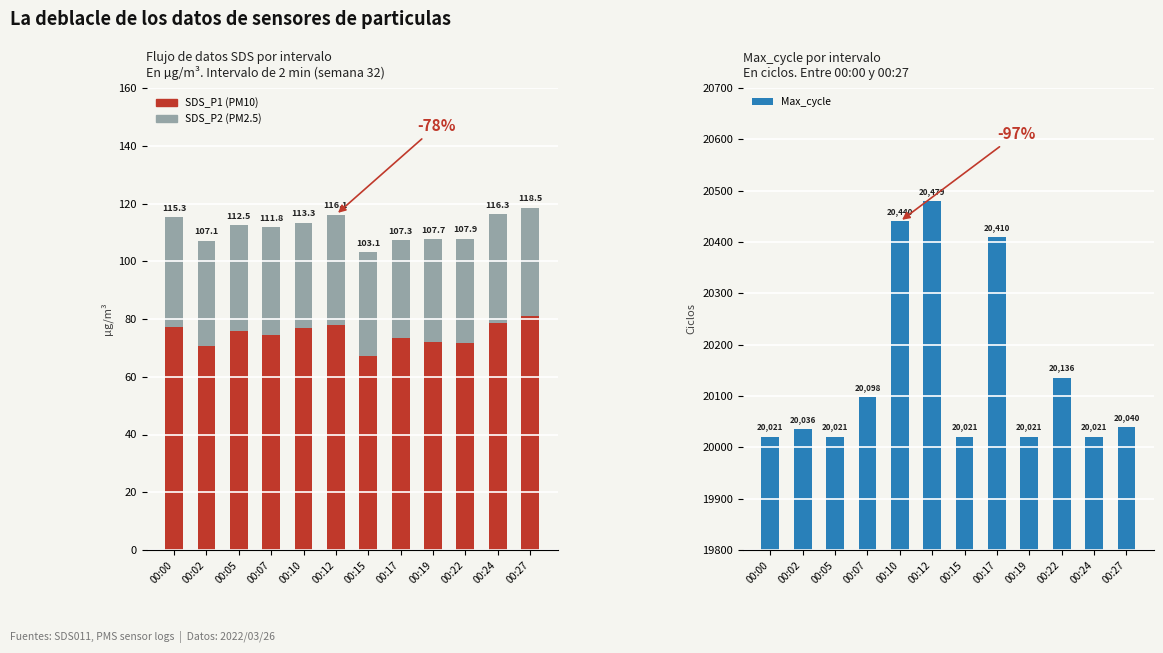

The Max_cycle series shows 34389.5 at 00:05. True or false?

False